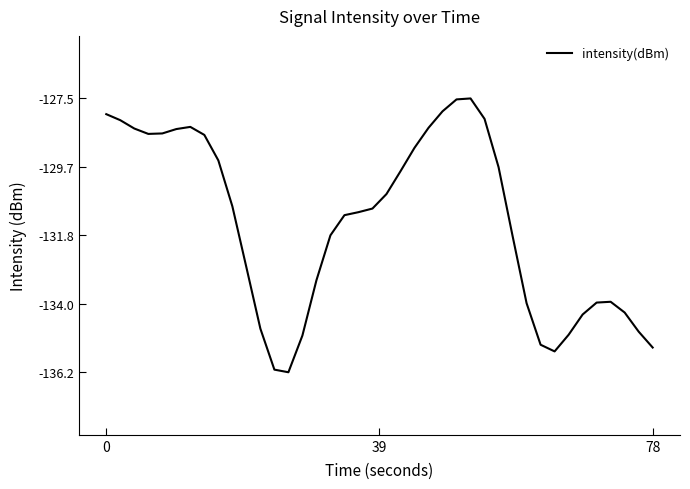

What is the minimum value shown in the chart?

-136.2